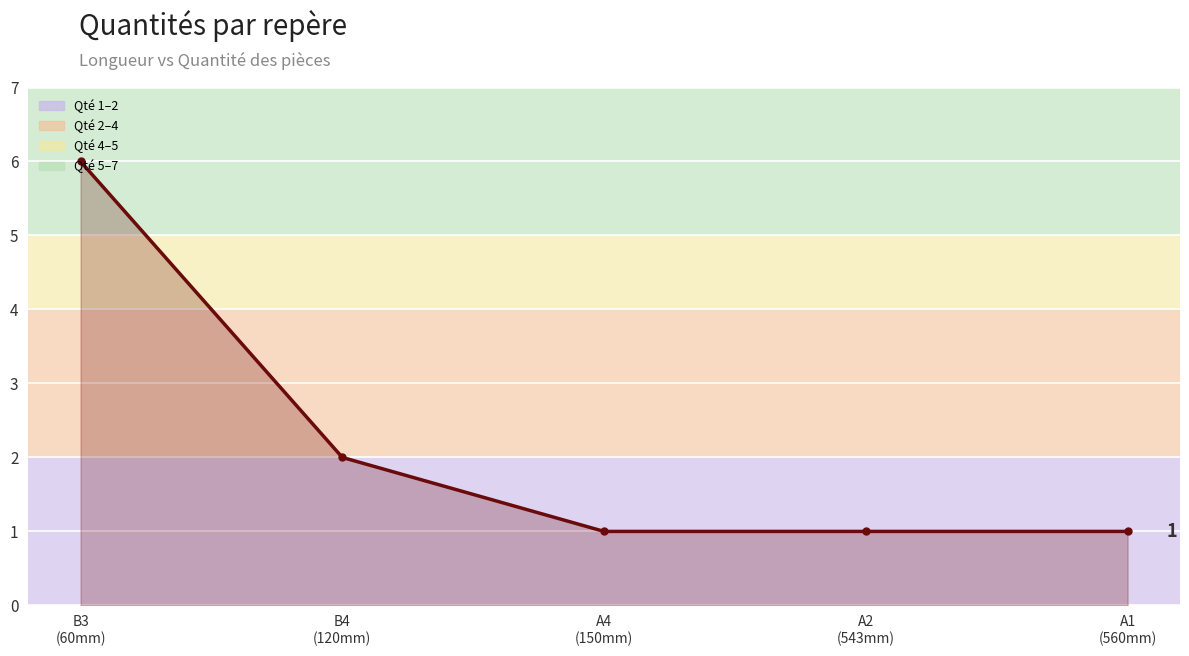

Which has a higher value, A2
(543mm) or B3
(60mm)?

B3
(60mm)